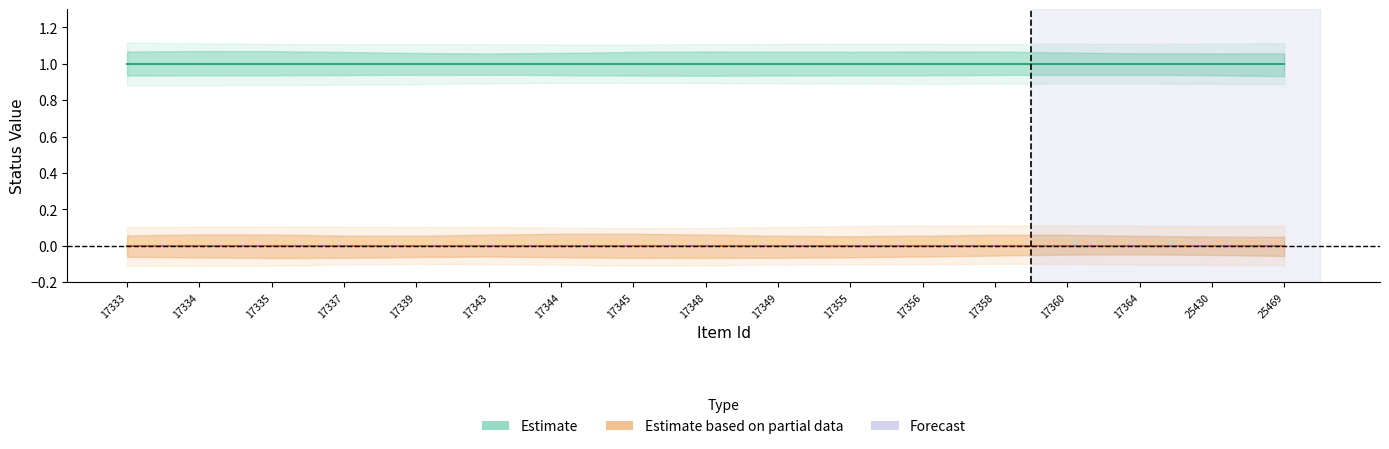

Reading right to left, list all the values displayed in this chart.

Estimate: 25469=1	25430=1	17364=1	17360=1	17358=1	17356=1	17355=1	17349=1	17348=1	17345=1	17344=1	17343=1	17339=1	17337=1	17335=1	17334=1	17333=1
Estimate based on partial data: 25469=0	25430=0	17364=0	17360=0	17358=0	17356=0	17355=0	17349=0	17348=0	17345=0	17344=0	17343=0	17339=0	17337=0	17335=0	17334=0	17333=0